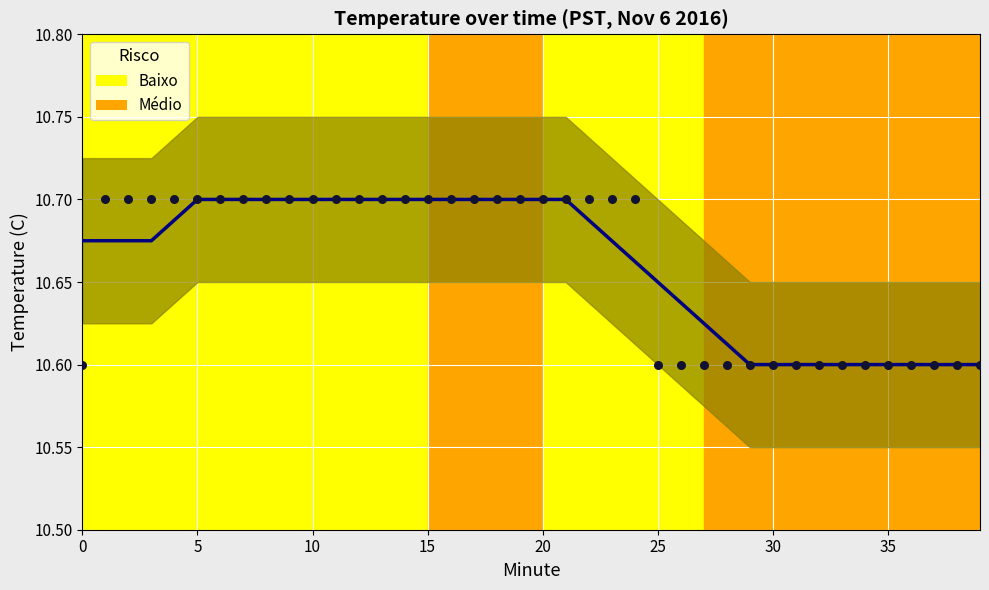

Is the value of Temperature (C) at 18 greater than the value of Smooth at 9?

No